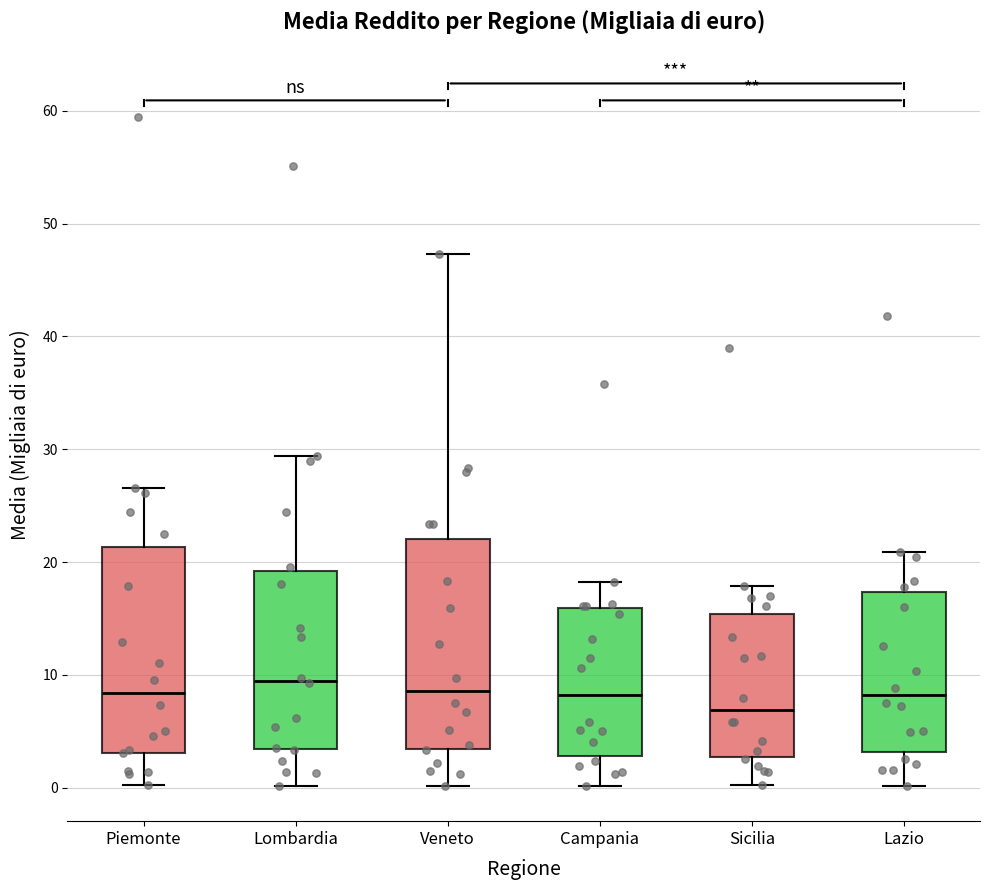

Which box has the lowest median line?

Sicilia